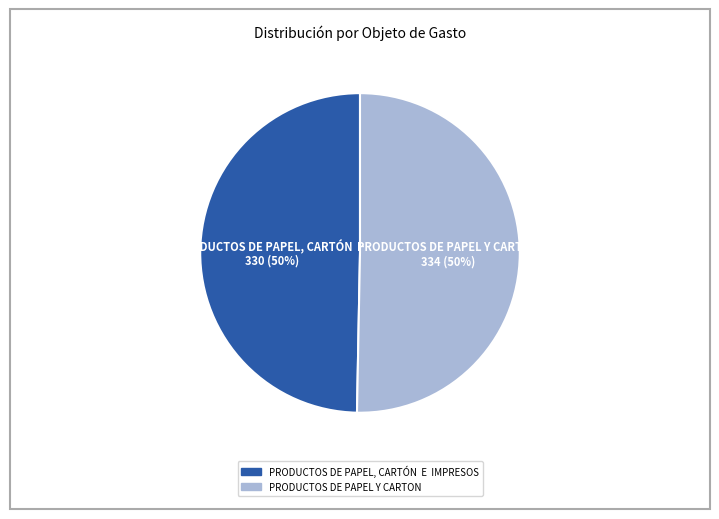

To the nearest percent, what is the average slice percentage?

50%